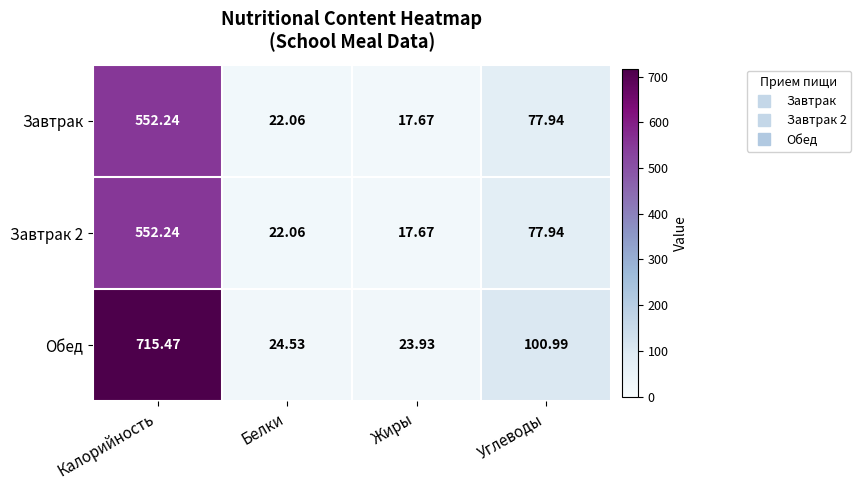

Which series has the largest range (max minus min)?

Обед